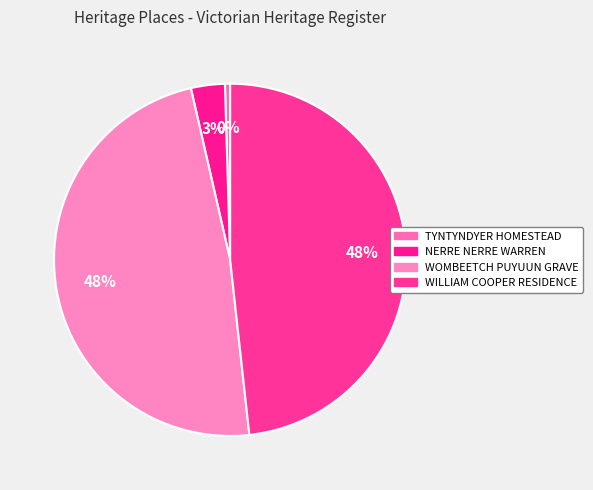

Approximately how many times larger is the value at WOMBEETCH PUYUUN GRAVE compared to TYNTYNDYER HOMESTEAD?

100.9